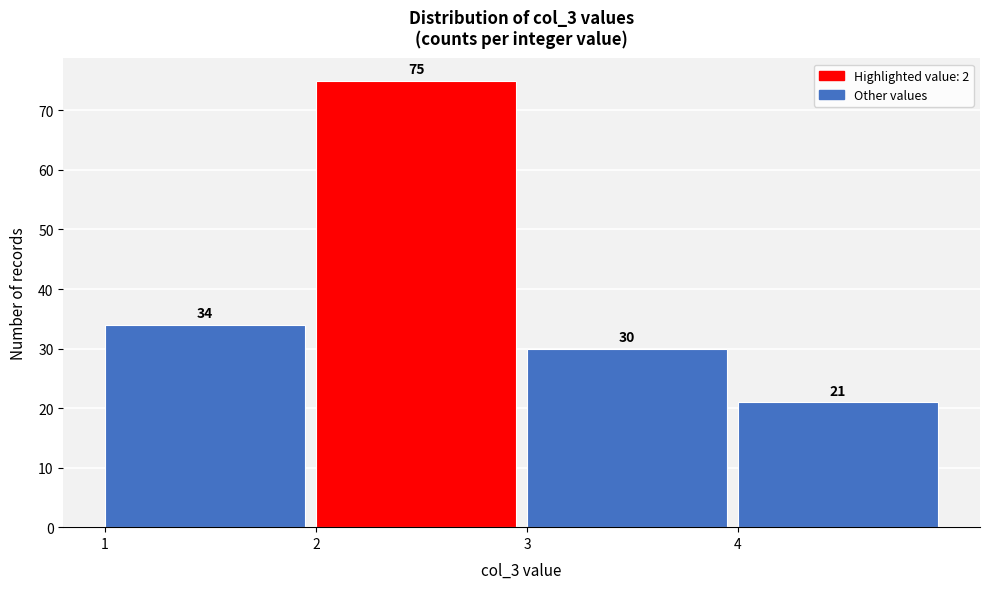

Which range on the x-axis has the tallest bar?

2 to 3